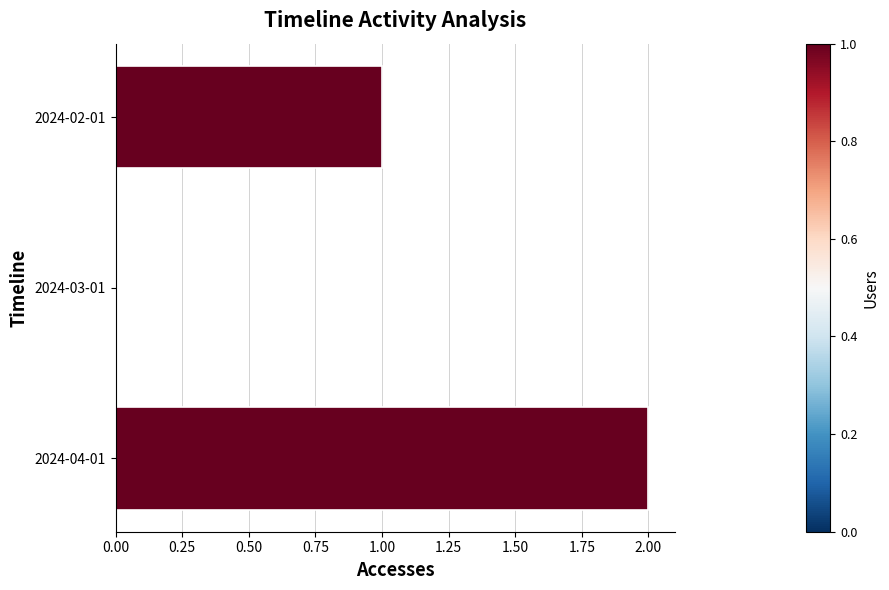

The value at 2024-03-01 is 0. True or false?

True